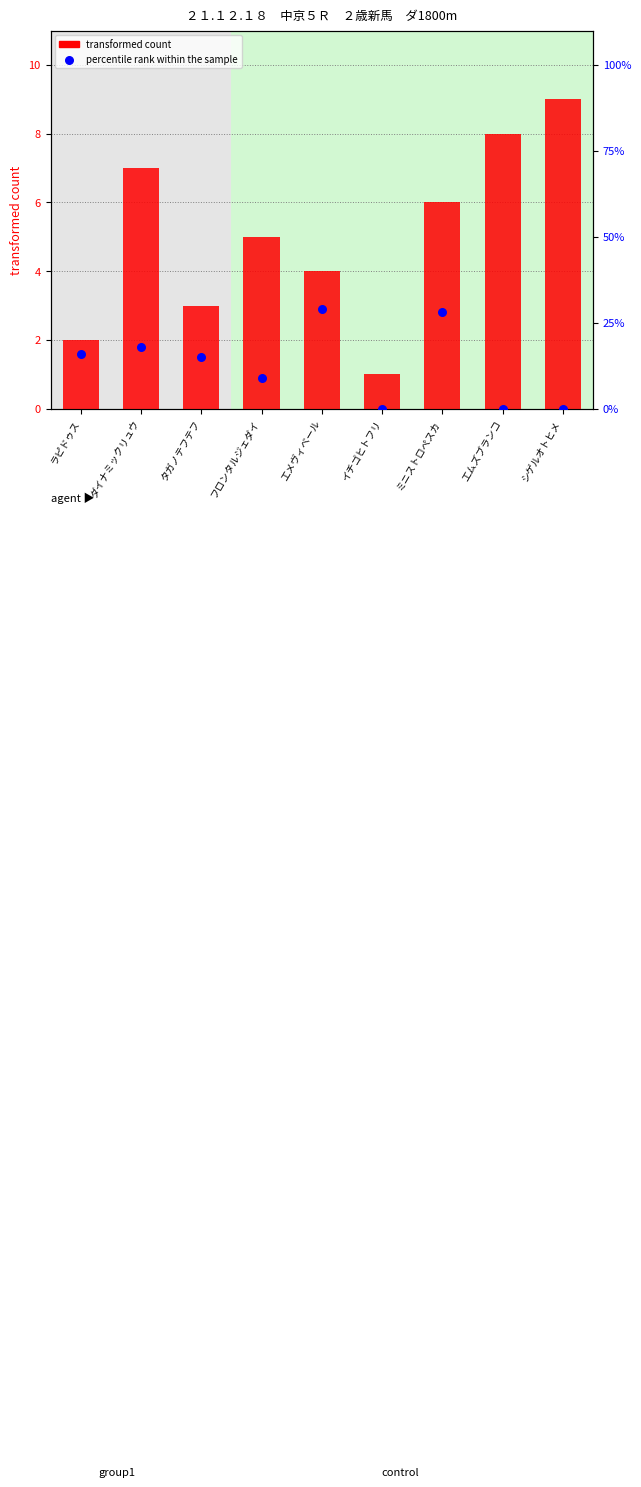

Which series contains the lowest Y value?

percentile rank within the sample